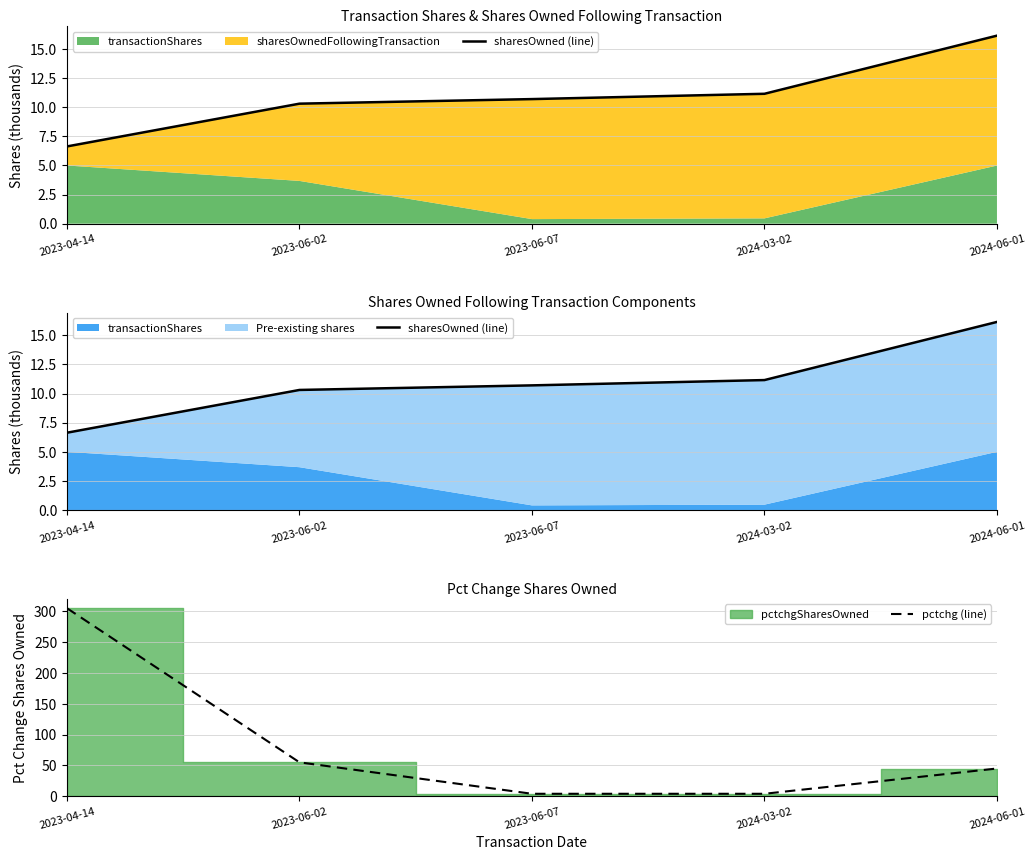

Reading left to right, list all the values displayed in this chart.

sharesOwned (line): 6.6	10.3	10.7	11.2	16.2
pctchg (line): 305.0	55.0	4.0	4.0	45.0